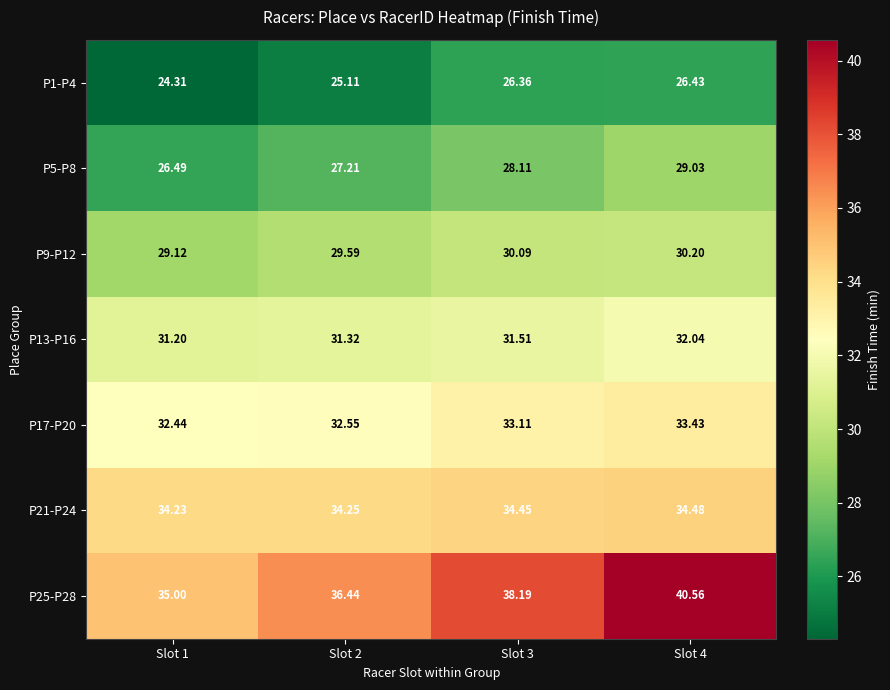

What is the smallest value displayed?

24.3